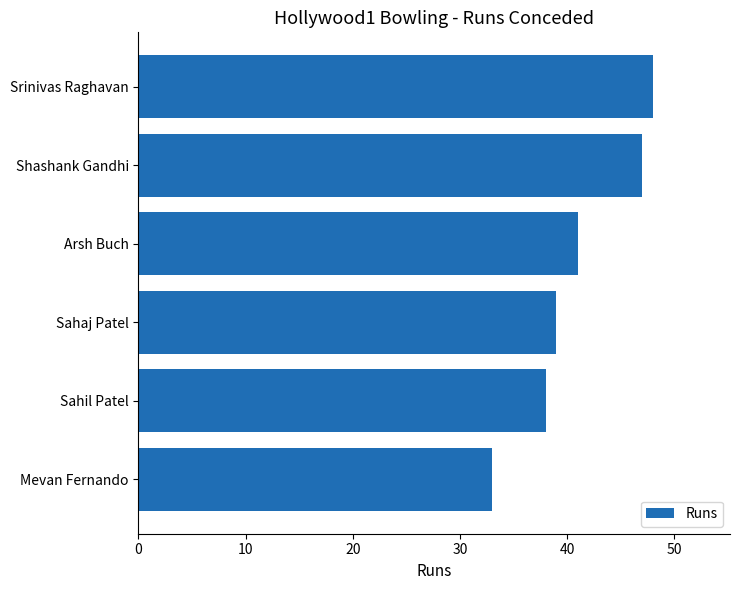

Reading top to bottom, list all the values displayed in this chart.

48	47	41	39	38	33